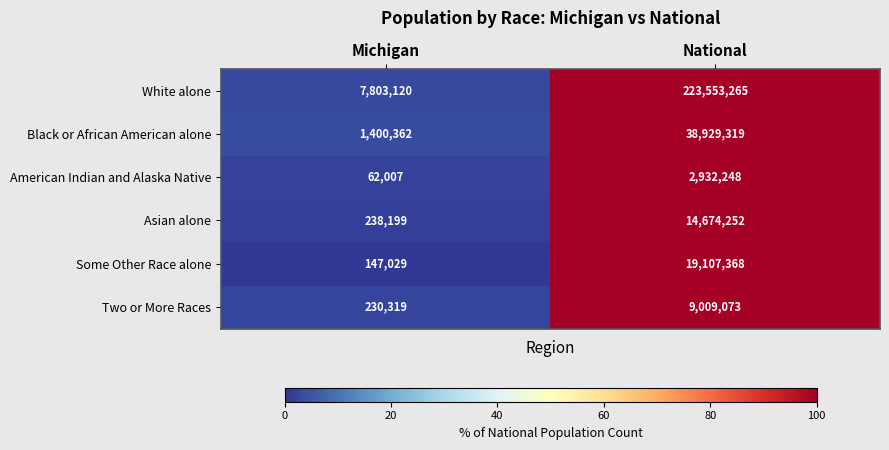

What is the smallest value displayed?

62007